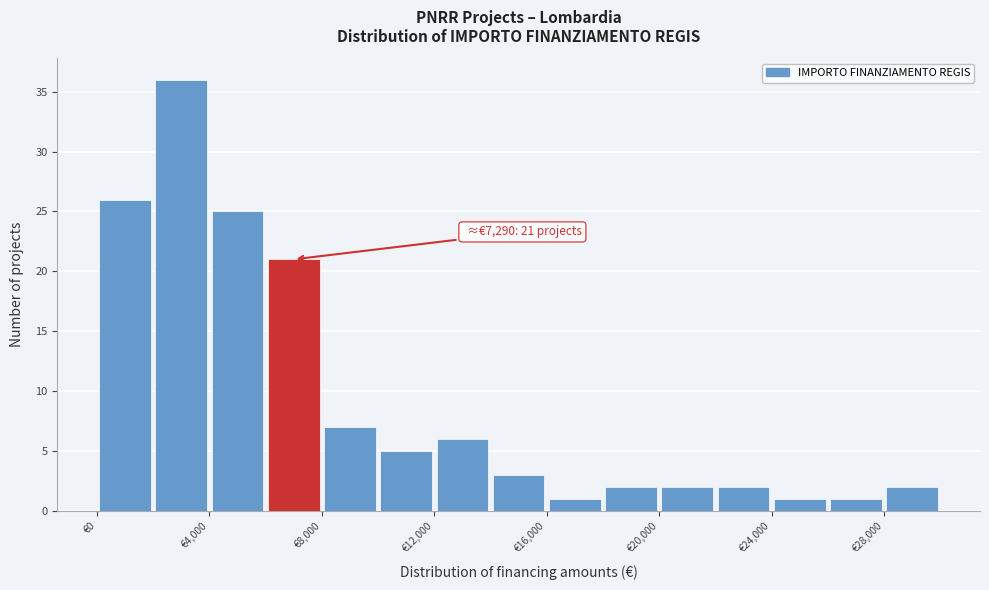

Over which range of the x-axis is the bar tallest?

2000 to 4000